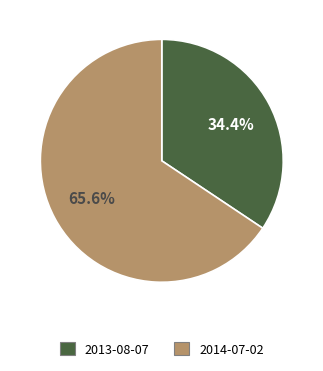

Approximately how many times larger is the value at 2014-07-02 compared to 2013-08-07?

1.9